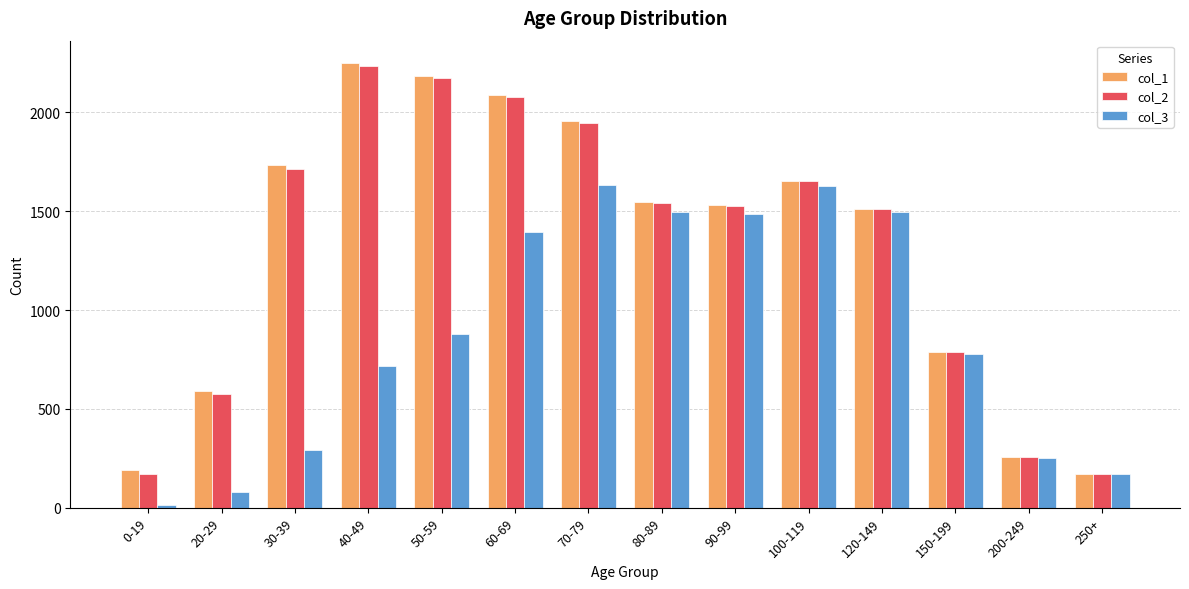

Is the value of col_3 at 60-69 greater than the value of col_2 at 0-19?

Yes